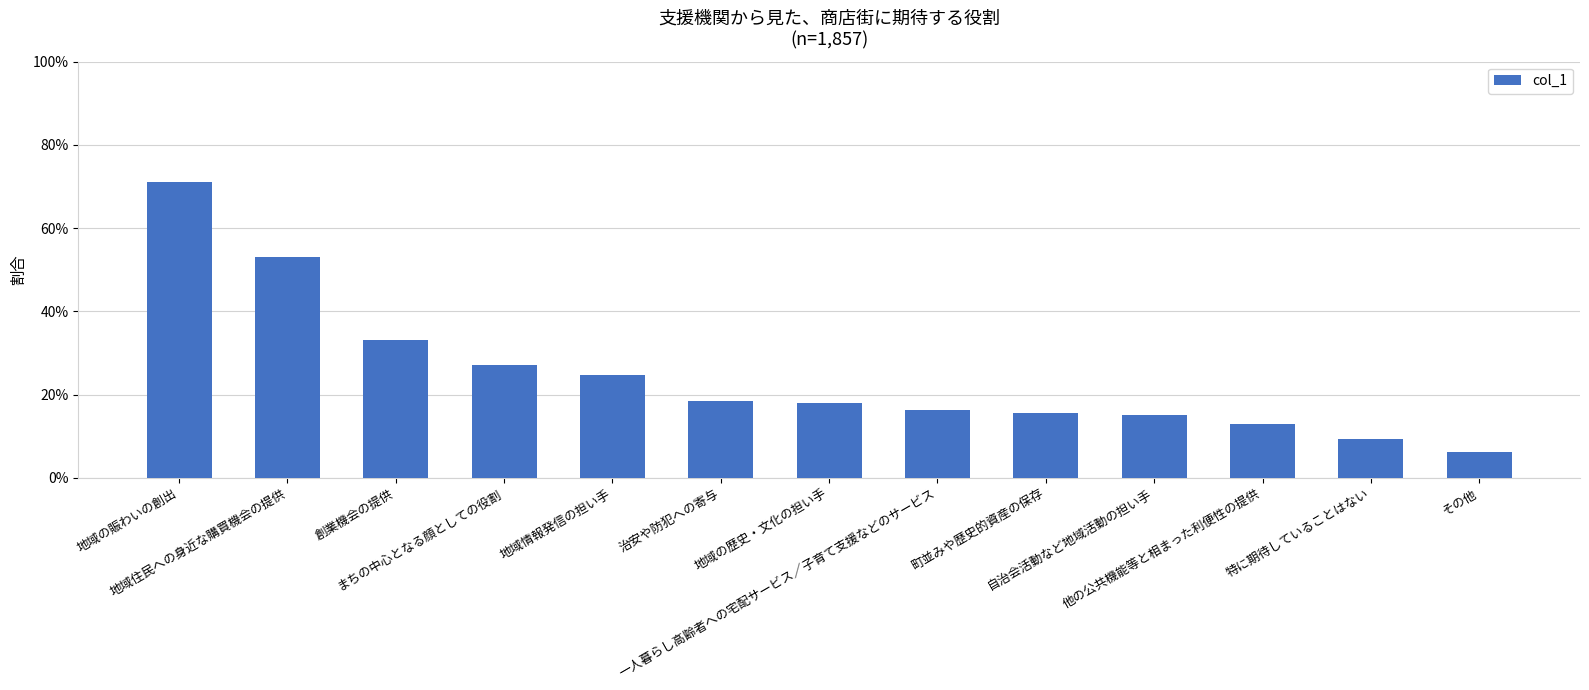

What is the value of the 3rd bar from the left?

0.3